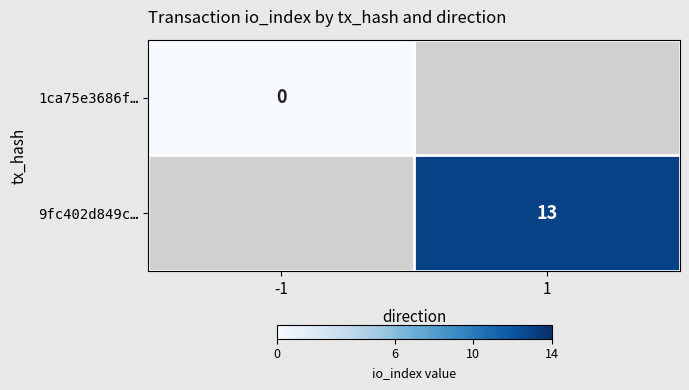

List the labels in order of 1ca75e3686f… value, largest first.

-1, 1